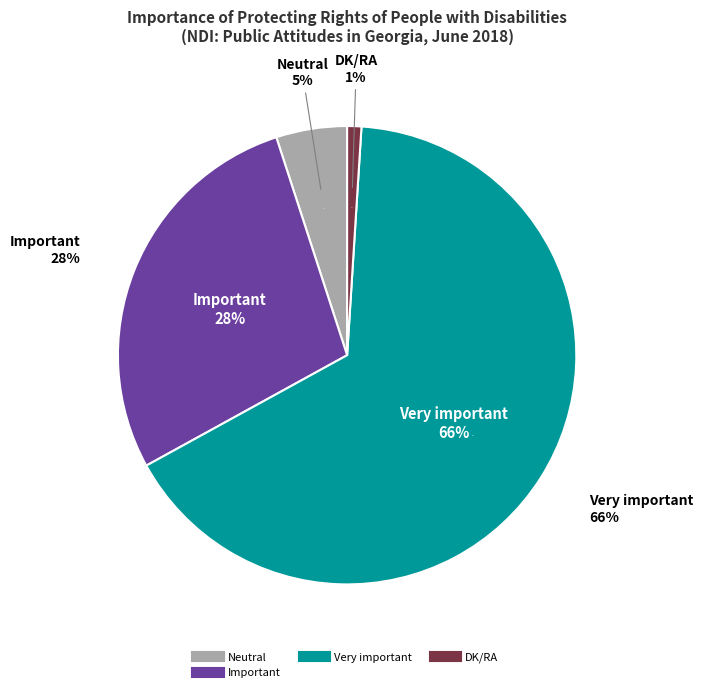

What is the largest slice in the pie chart?

Very important